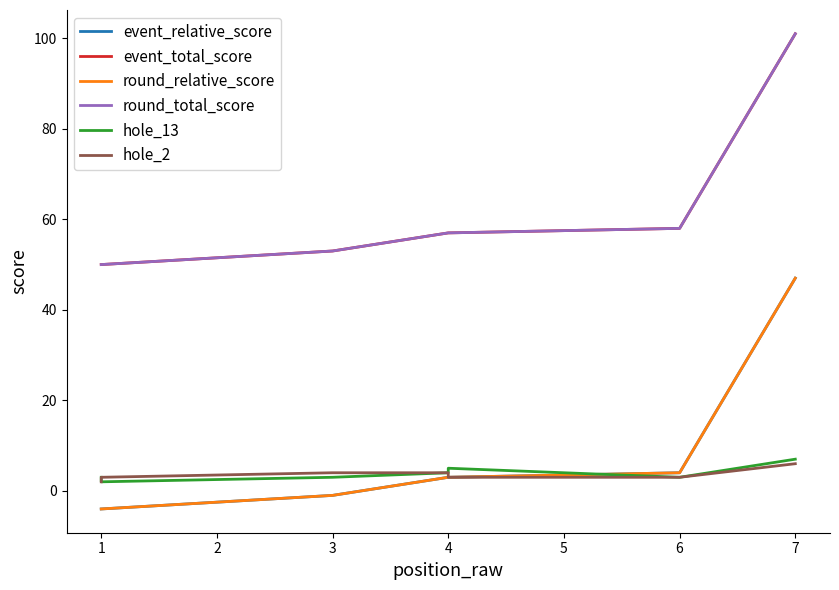

True or false: round_total_score has more than 1 points higher than both neighbors.

False